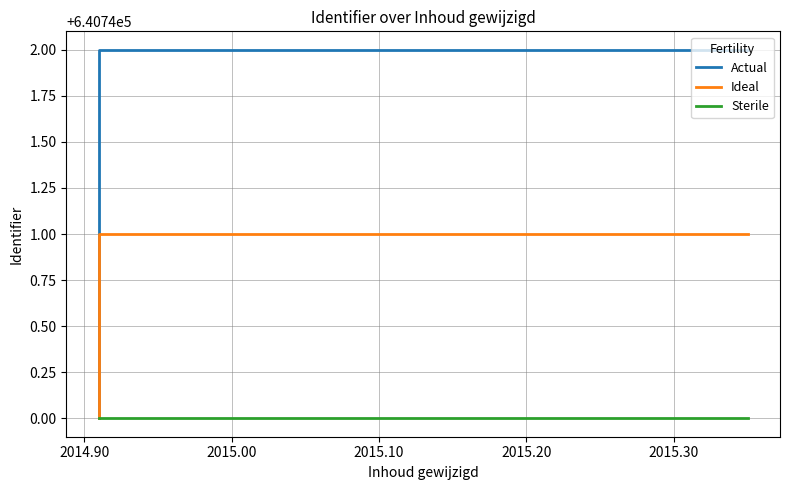

Reading right to left, what are all the values shown in this chart?

Actual: 640742	640742	640740
Ideal: 640741	640741	640740
Sterile: 640740	640740	640740